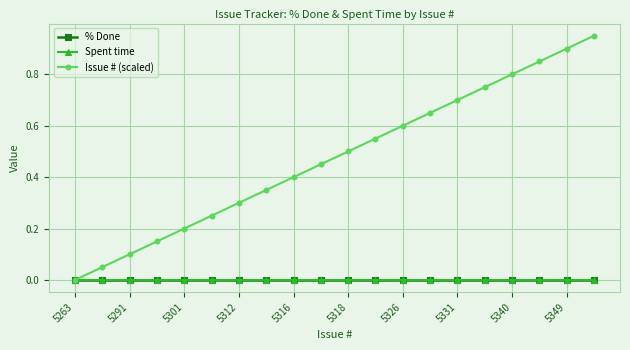

Is this an area chart (filled region under the line)?

No